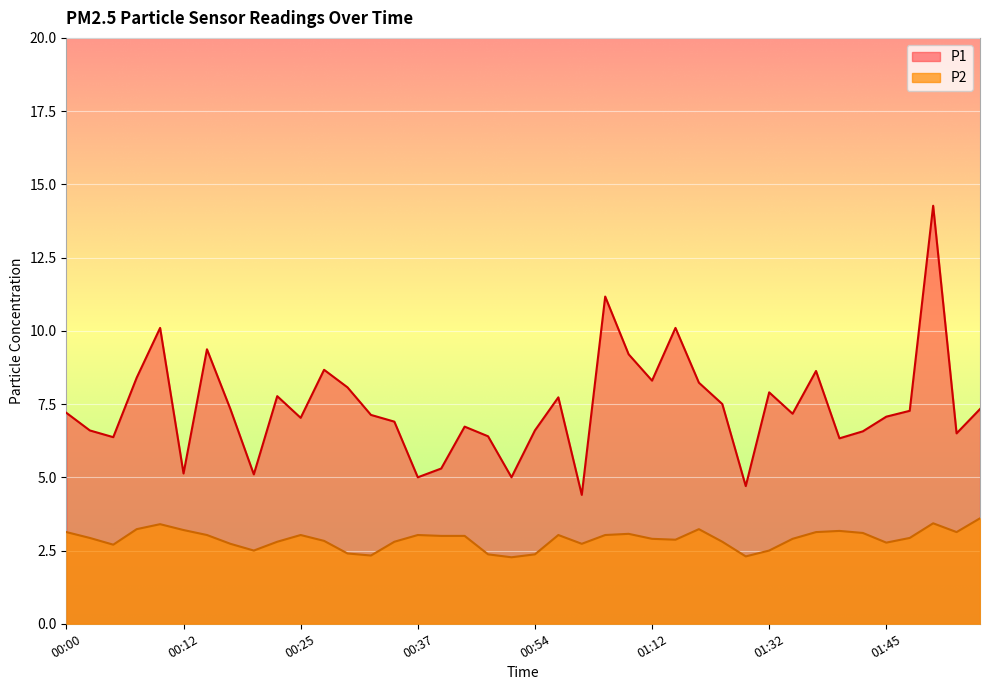

At which category does P1 reach its first local valley?

00:05